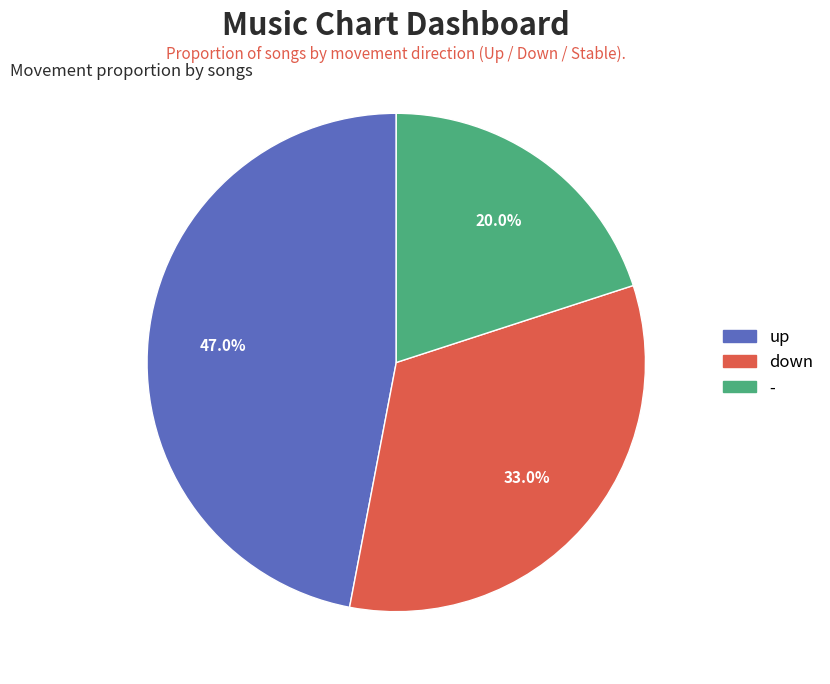

The - slice represents 20% of the pie. True or false?

True